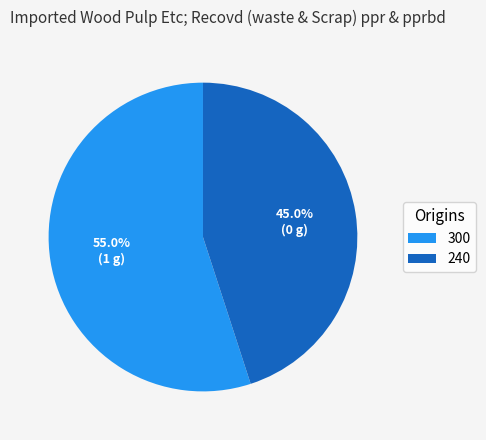

Rank the categories by value from lowest to highest.

240, 300